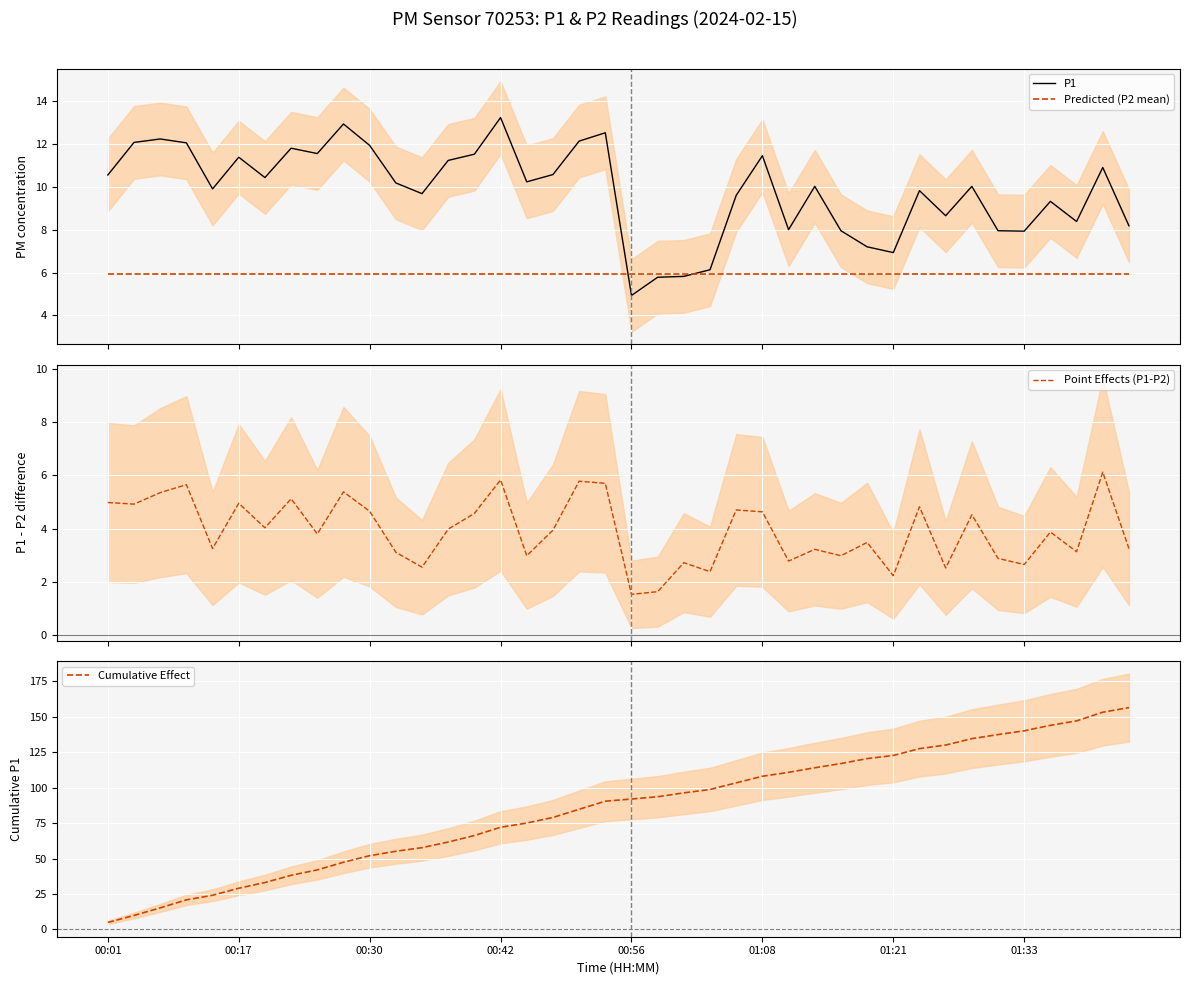

What is the highest value of the Predicted (P2 mean) series?

5.9